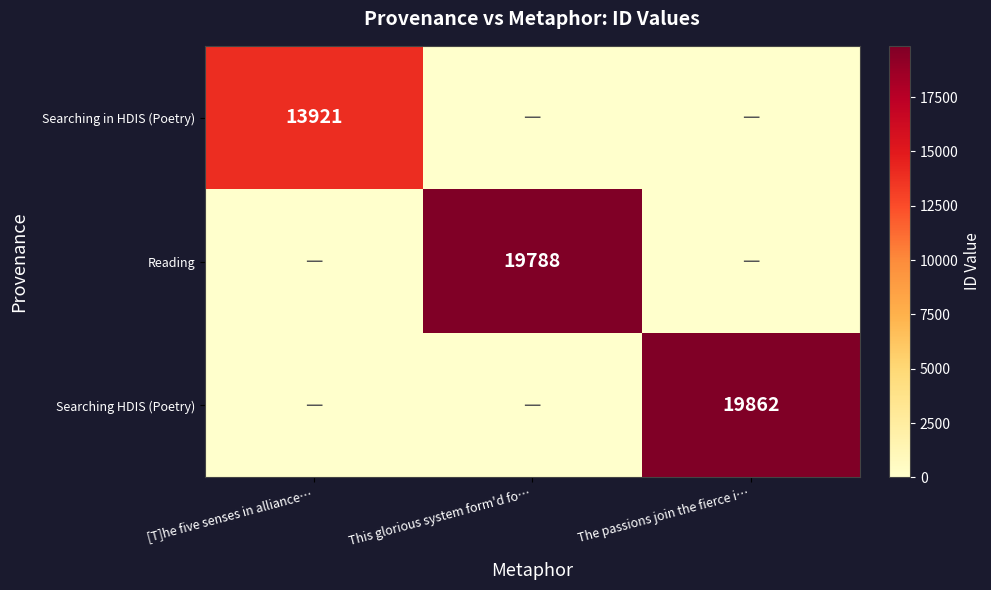

How many series are shown in this chart?

3